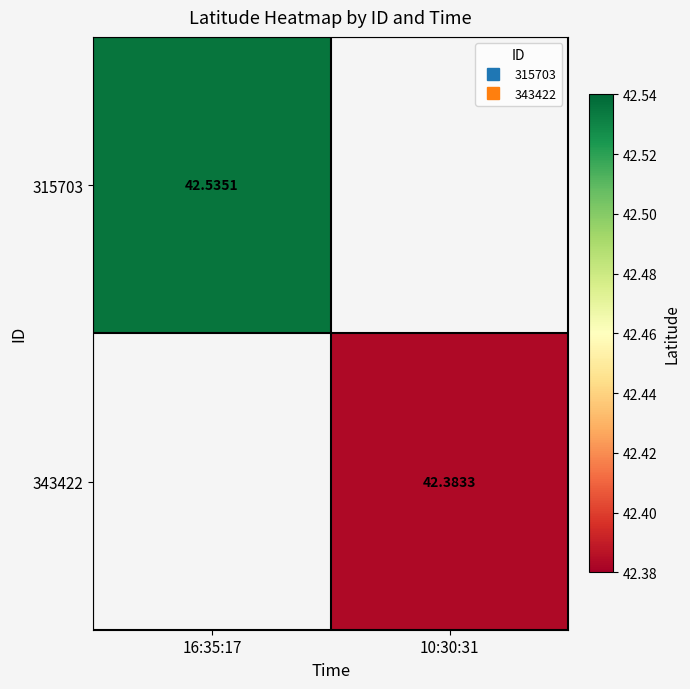

Rank the categories by 343422 value from lowest to highest.

16:35:17, 10:30:31